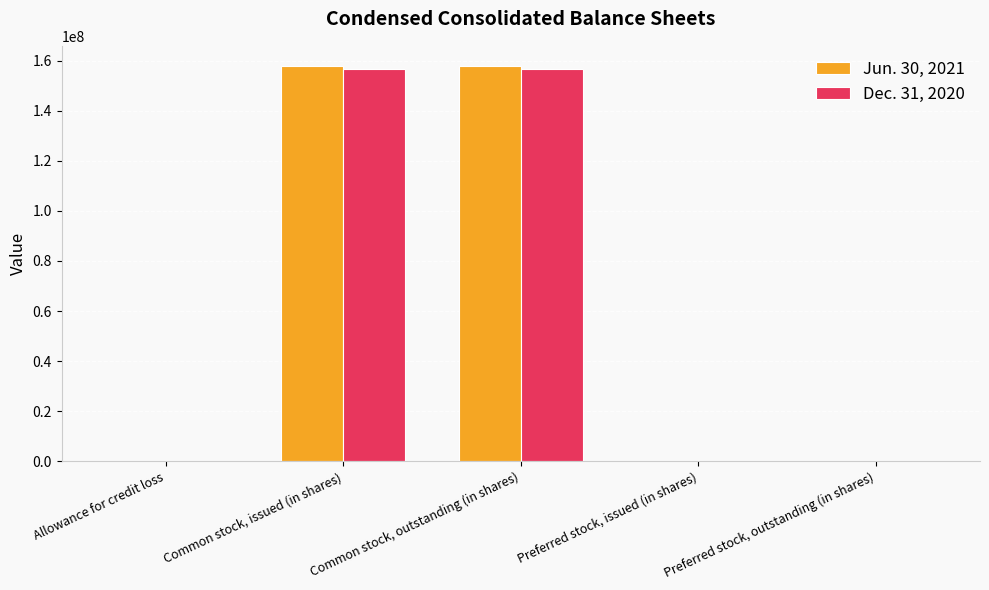

Is the value of Jun. 30, 2021 at Preferred stock, outstanding (in shares) greater than the value of Dec. 31, 2020 at Common stock, outstanding (in shares)?

No